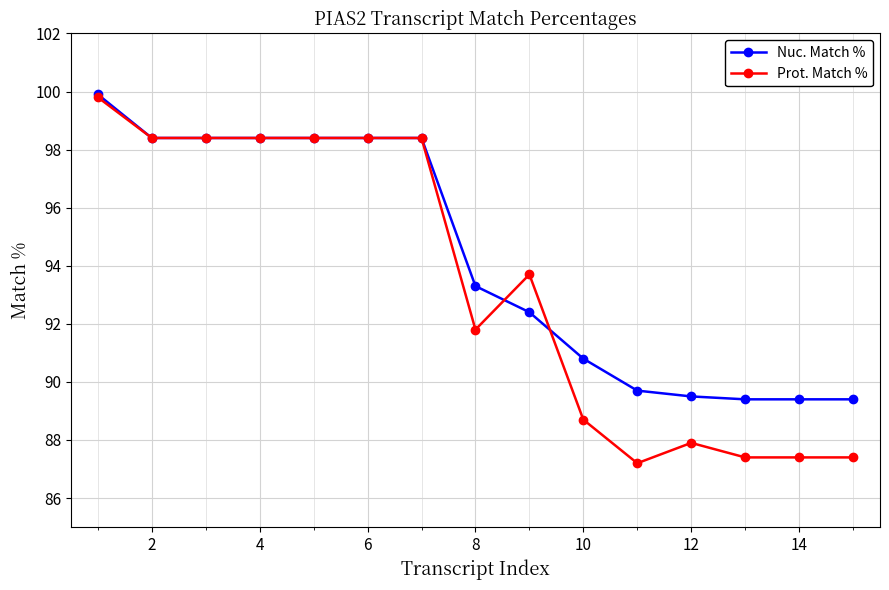

What is the smallest value displayed?

87.2